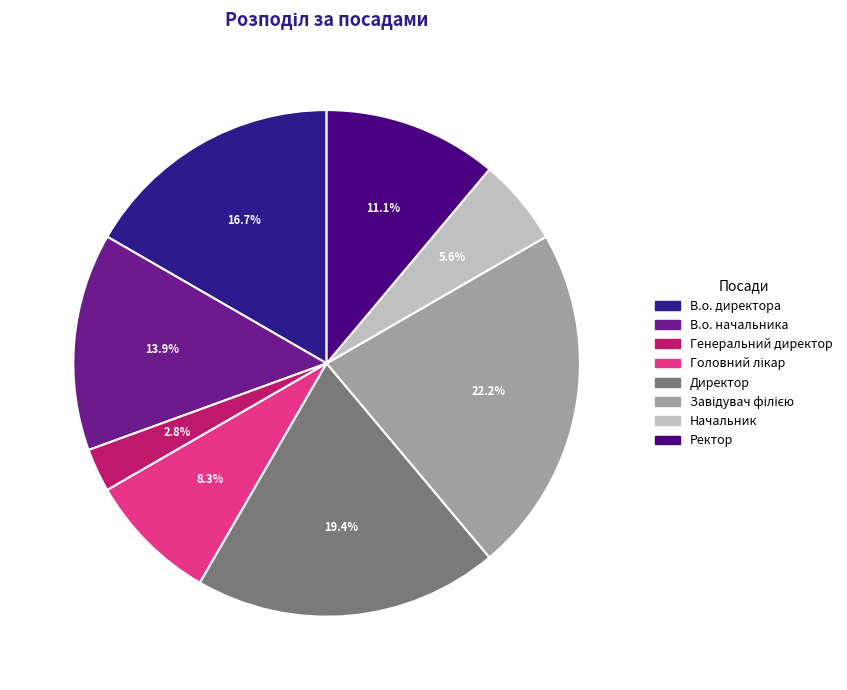

What percentage is the Директор slice, to the nearest percent?

19%